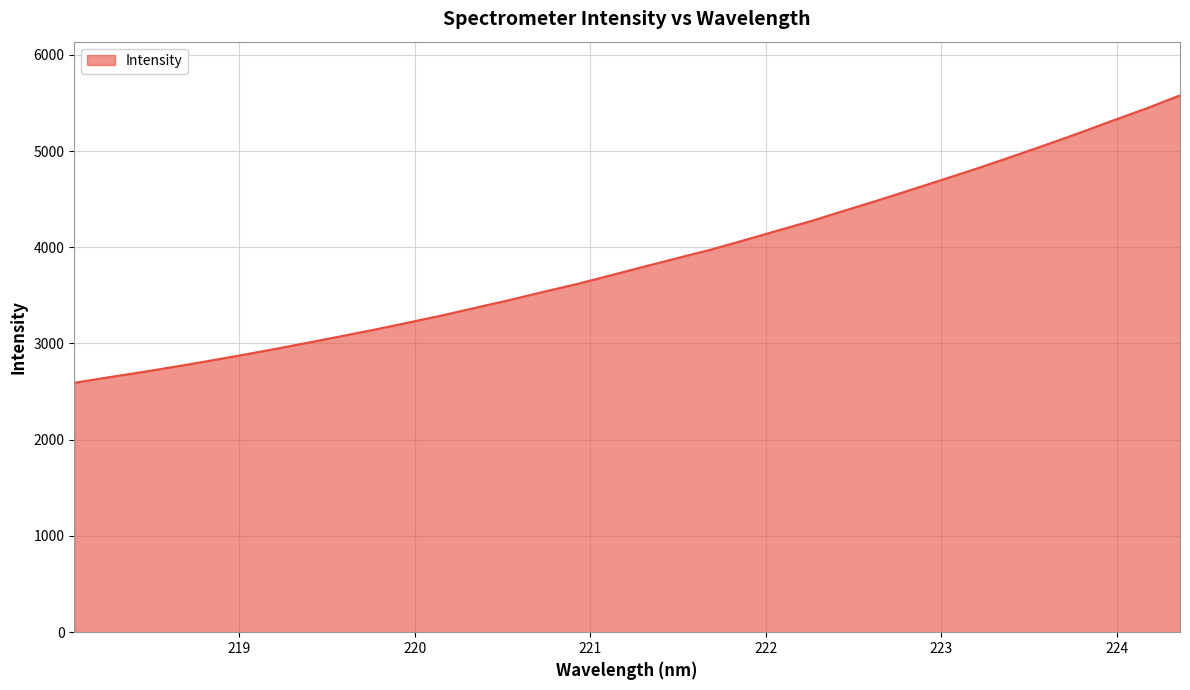

Count the number of data series in this chart.

1